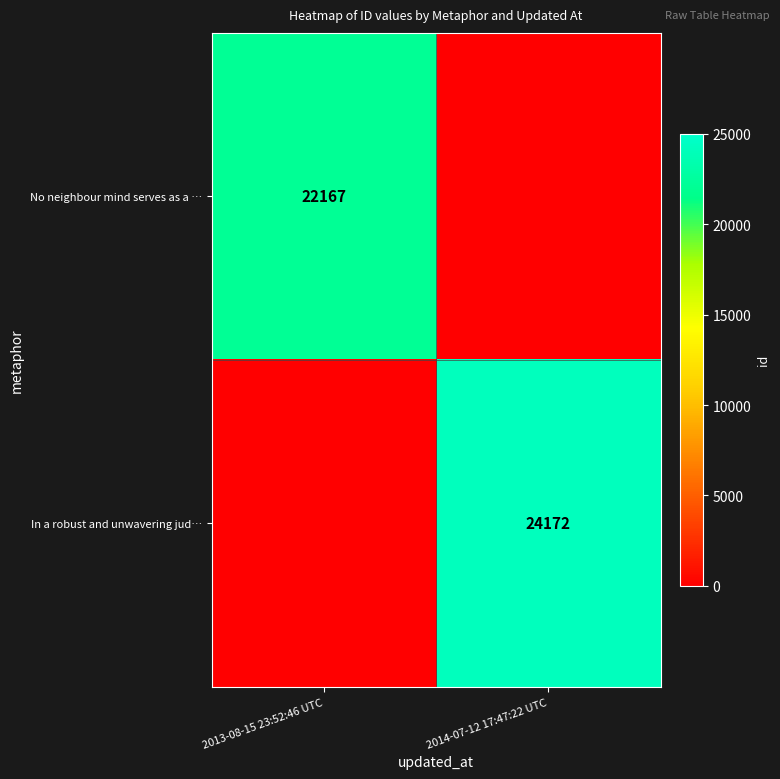

The In a robust and unwavering jud… series shows 41396 at 2014-07-12 17:47:22 UTC. True or false?

False